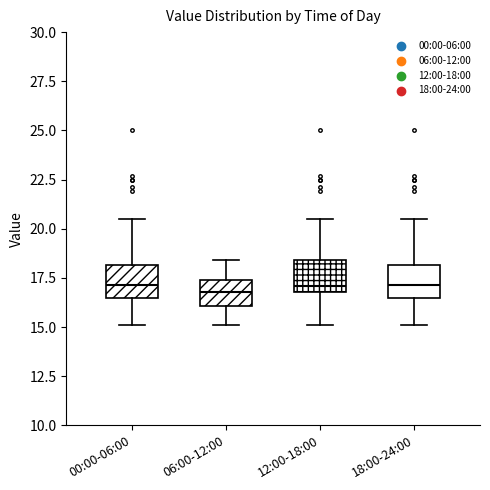

Where is the lower edge of the box for 00:00-06:00 on the y-axis? The values are not printed on the chart, so give them approximately, as read against the axis.

16.5